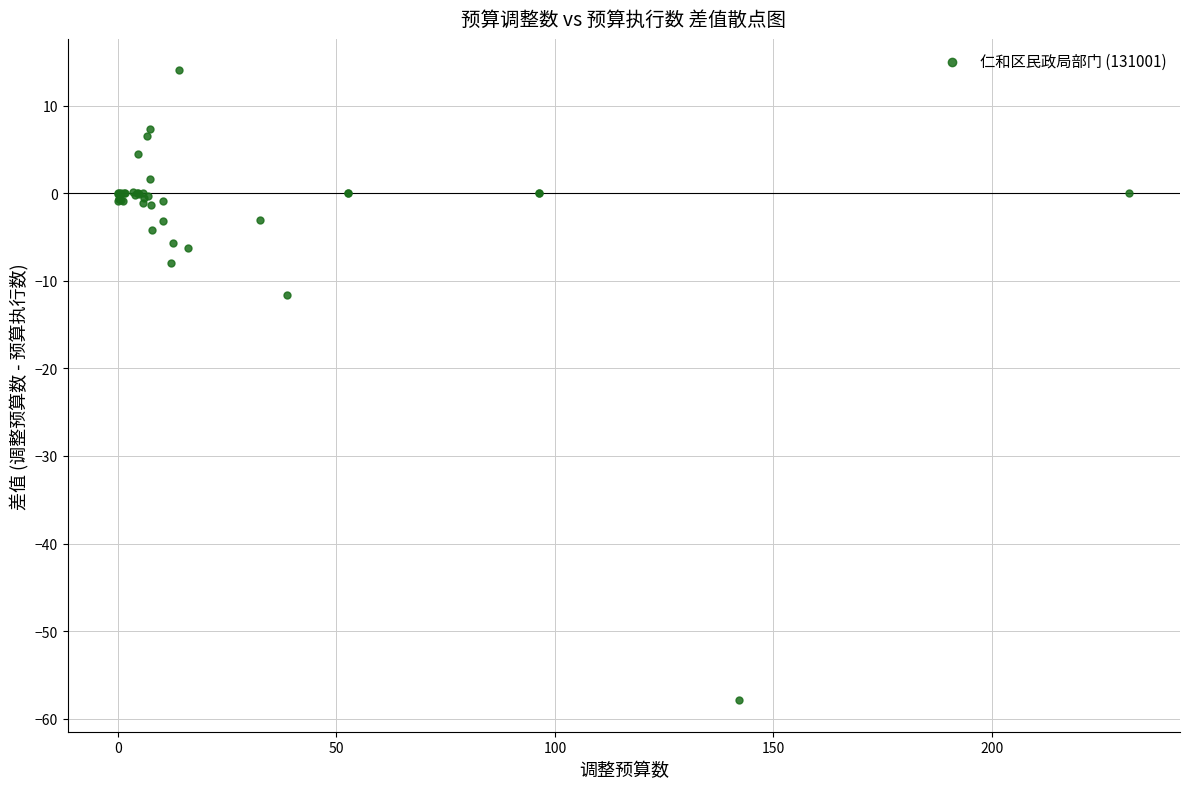

What Y value in the scatter plot is closest to -21?

-11.6